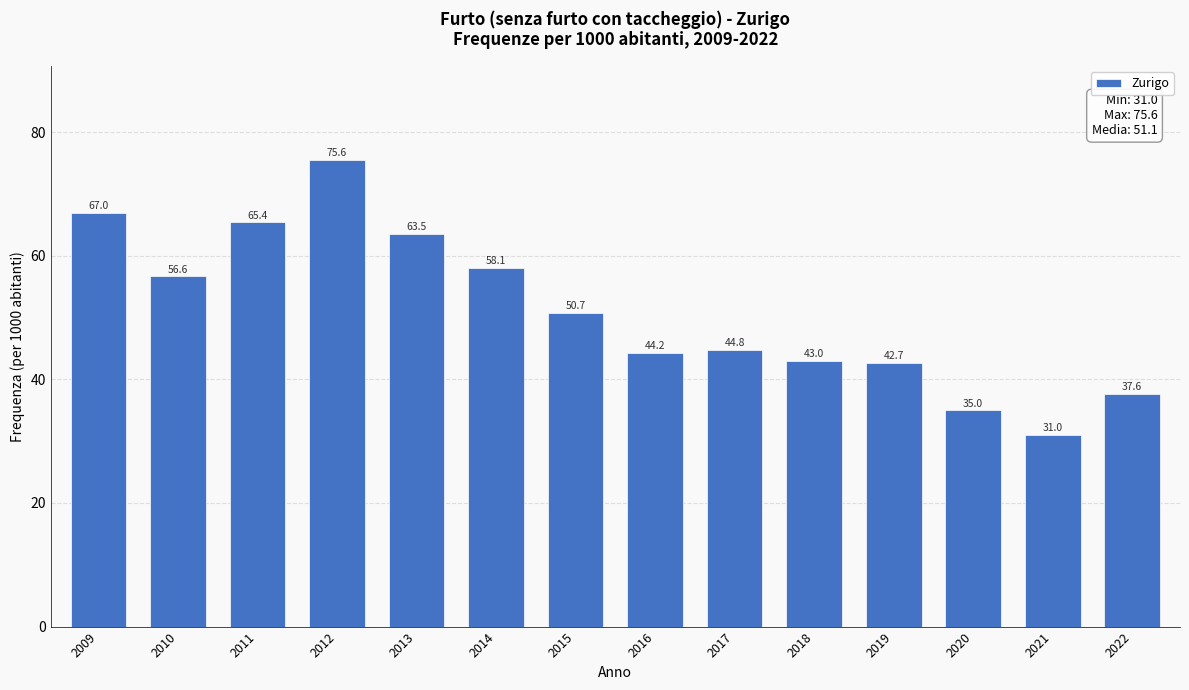

Reading left to right, transcribe all the data shown in this chart.

2009=67.0	2010=56.6	2011=65.4	2012=75.6	2013=63.5	2014=58.1	2015=50.7	2016=44.2	2017=44.8	2018=43.0	2019=42.7	2020=35.0	2021=31.0	2022=37.6